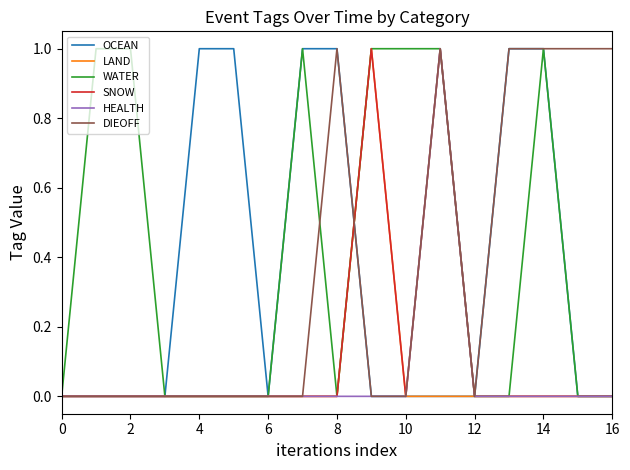

Which series has the largest total across all categories?

WATER